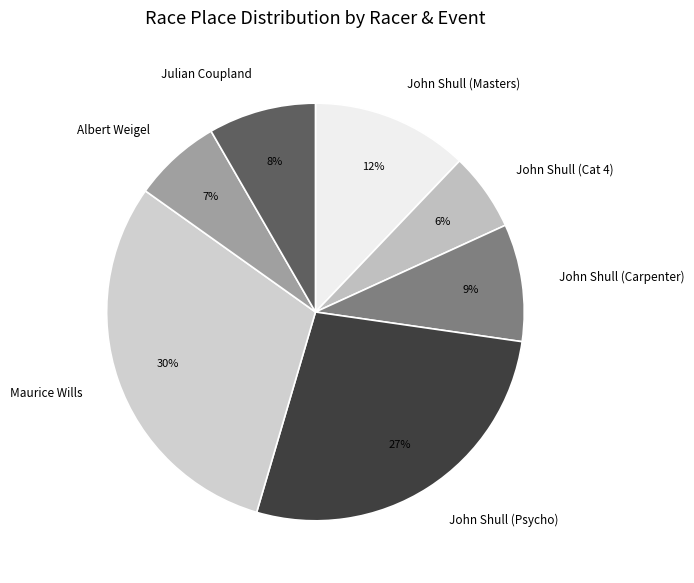

Which category has the smallest portion of the pie?

John Shull (Cat 4)